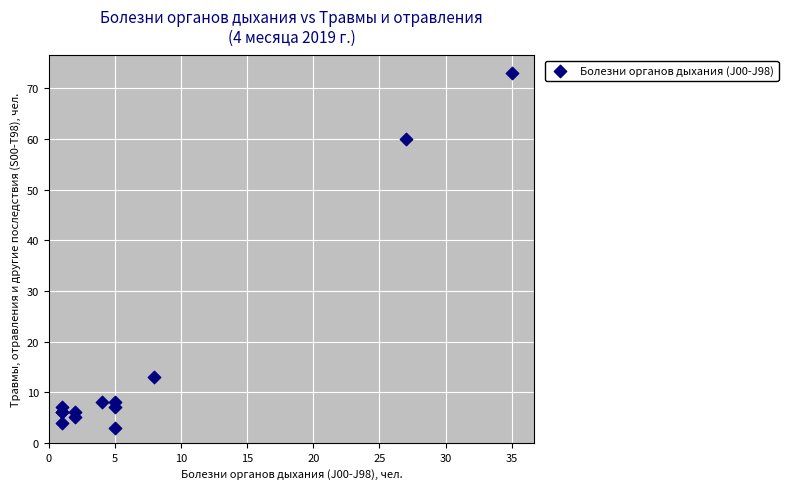

What Y value in the scatter plot is closest to 38?

60